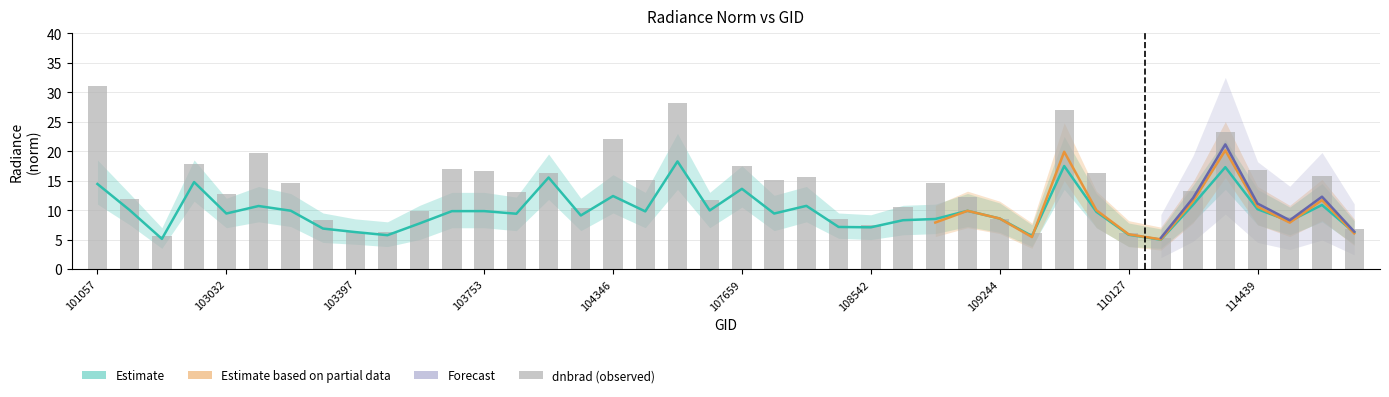

What is the spread (max minus min) of values at 102912?

3.1